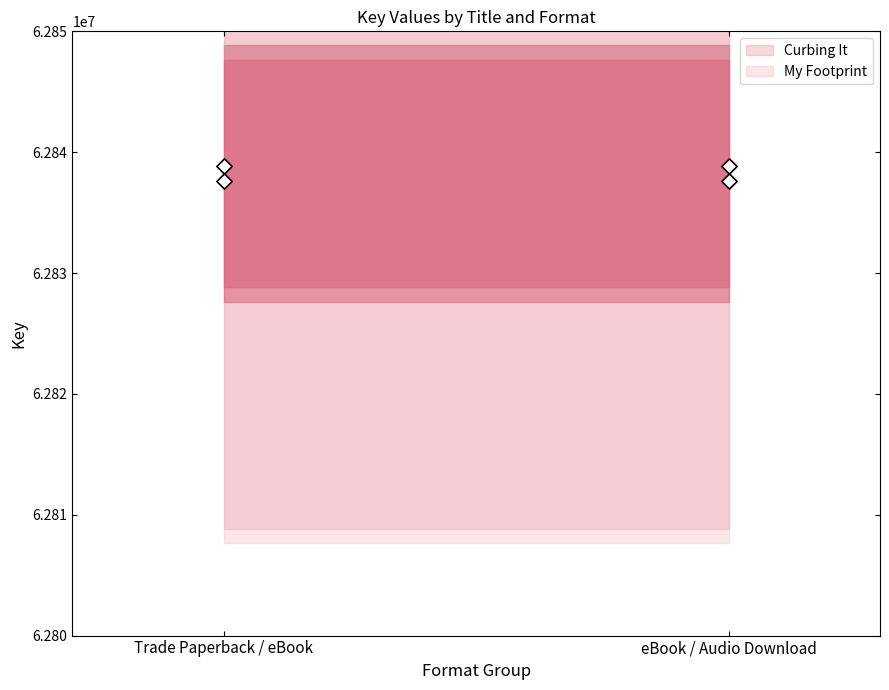

At how many categories does at least one series exceed 62837830?

2